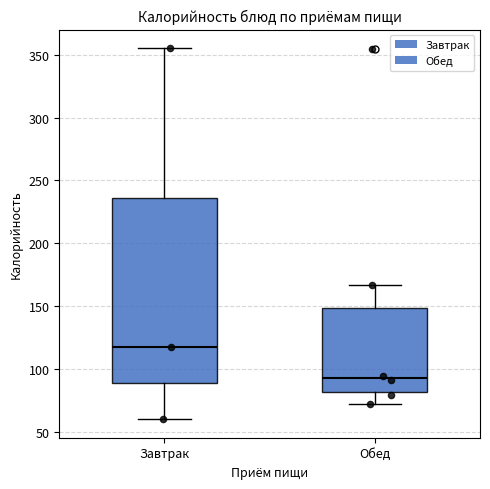

Which box has the lowest median line?

Обед